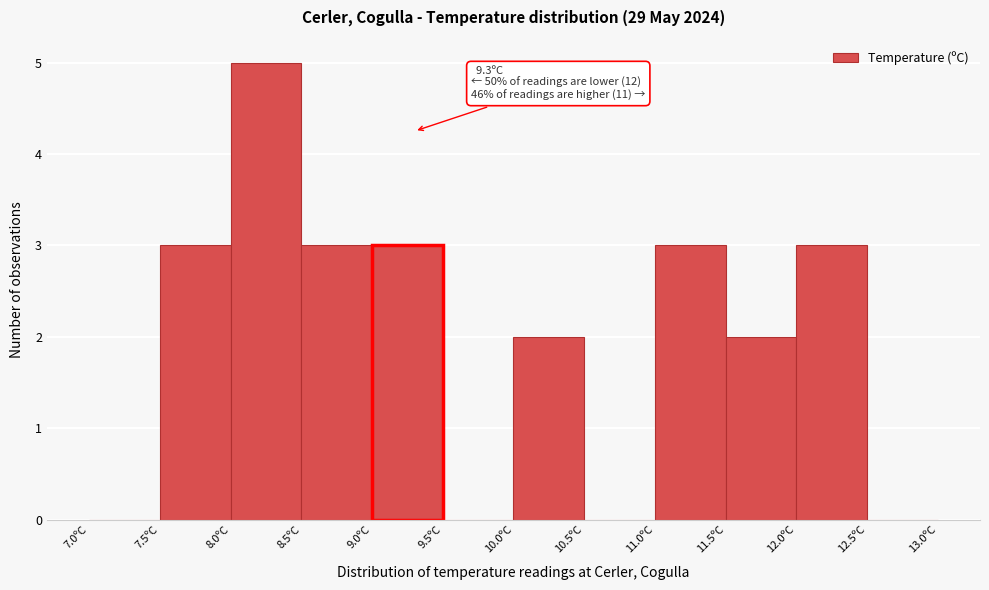

Over which range of the x-axis is the bar tallest?

8.0 to 8.5